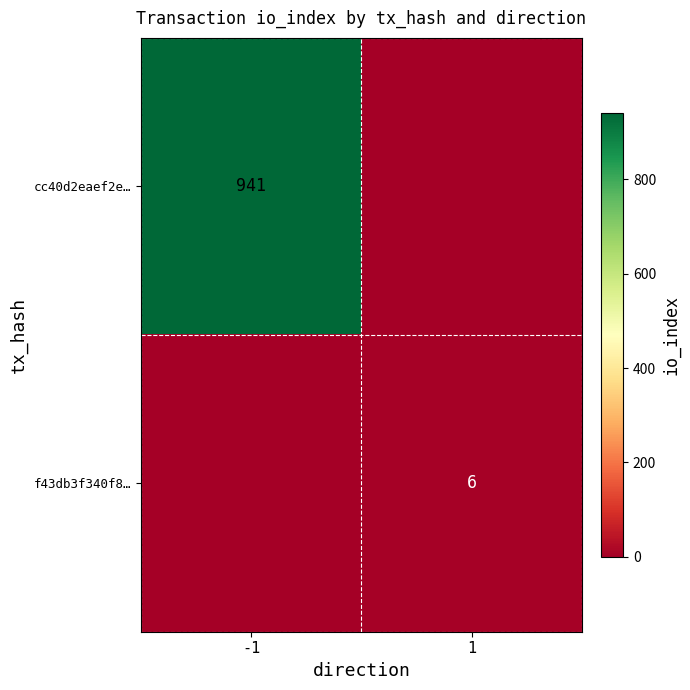

True or false: f43db3f340f8… has a value of 8 at 1.

False